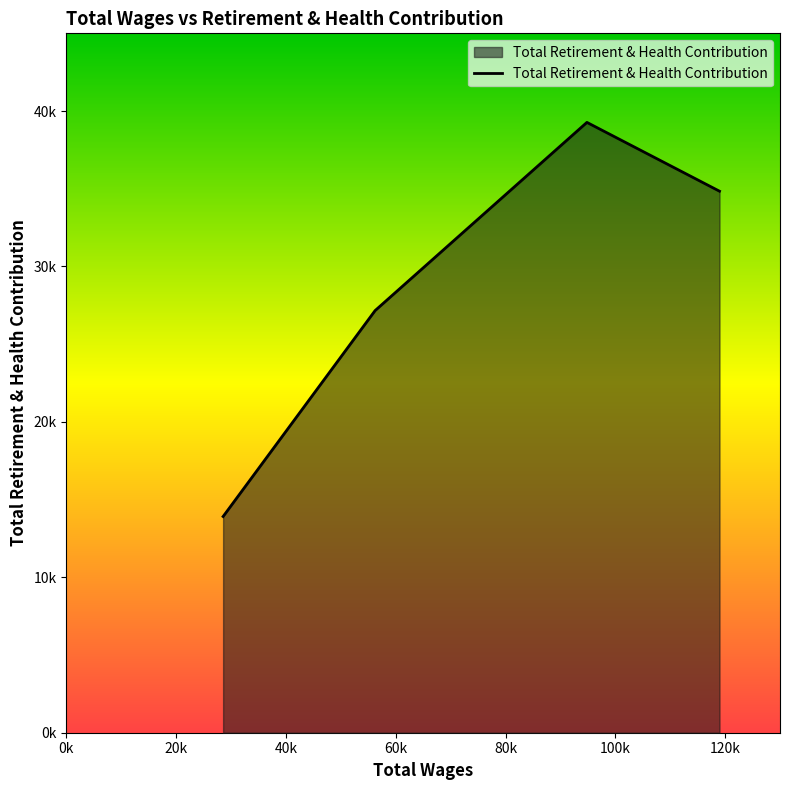

Does the chart display data point markers on the line(s)?

No